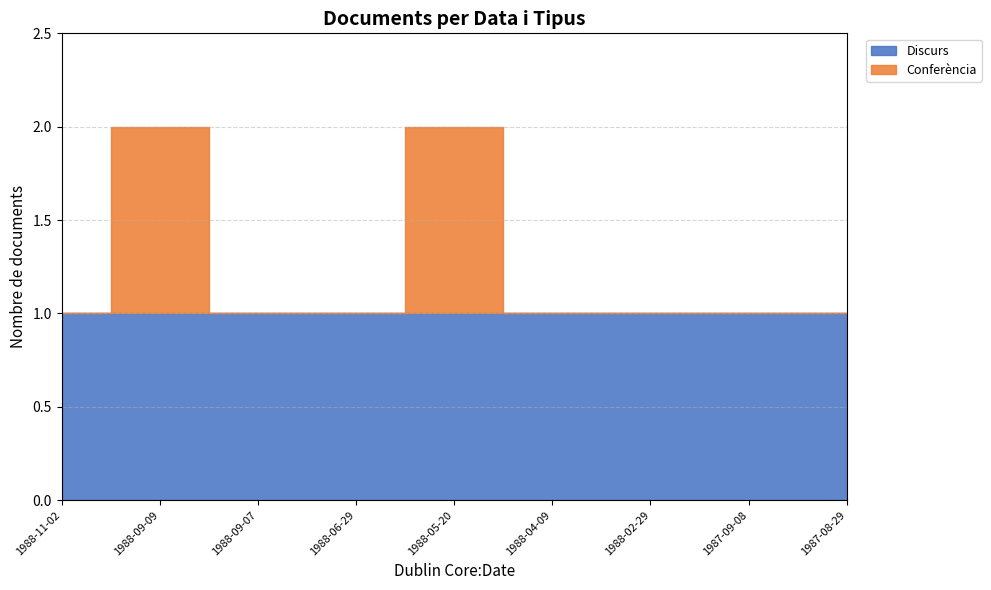

Between 1988-05-20 and 1988-09-07, which is larger?

1988-05-20